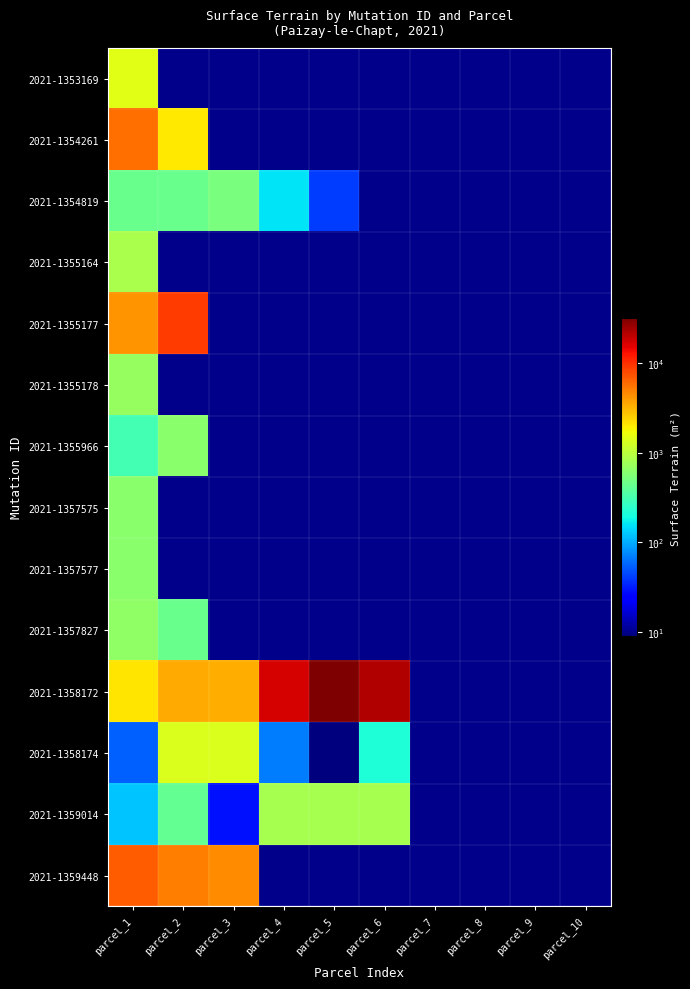

What is the sum of the 2021-1358172 values at parcel_4 and parcel_2?

20537.0